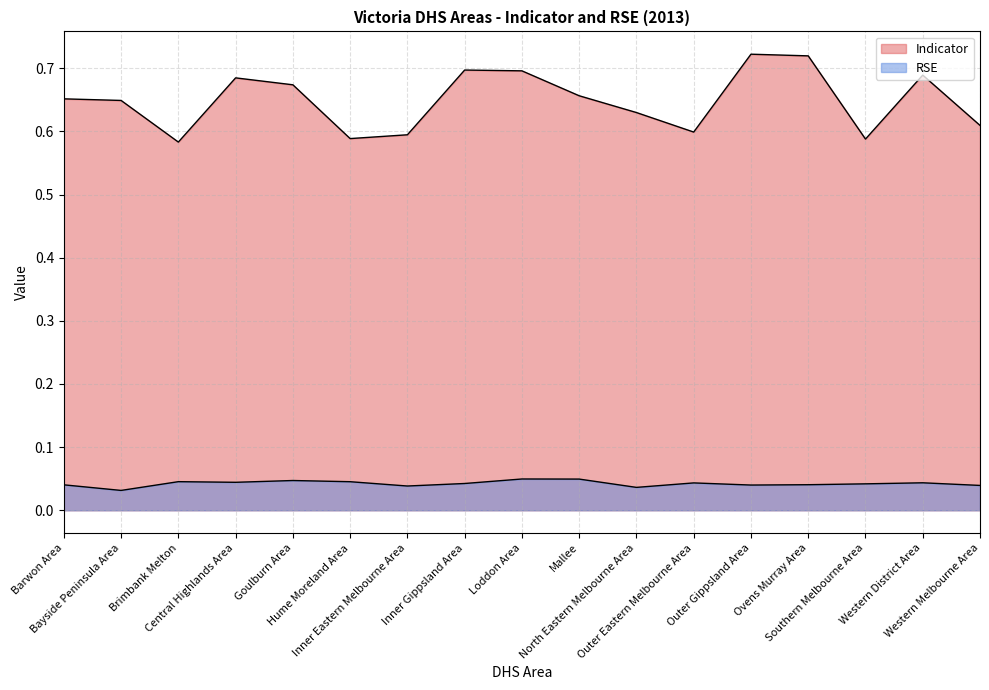

True or false: RSE and Indicator cross at least once.

False